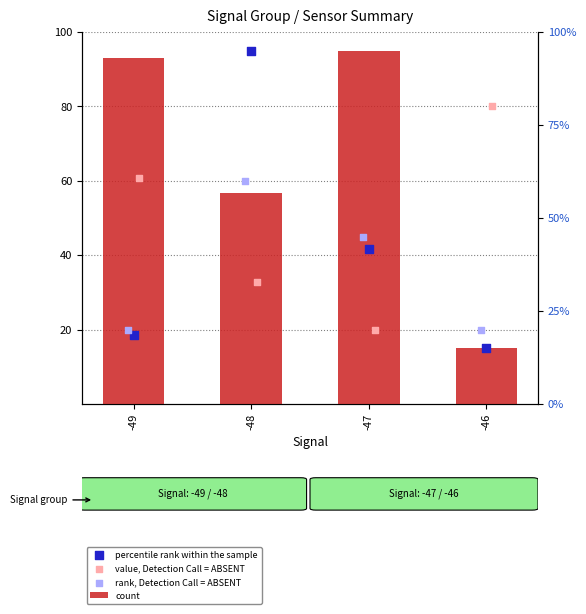

Which series has the largest Y range (max minus min)?

count